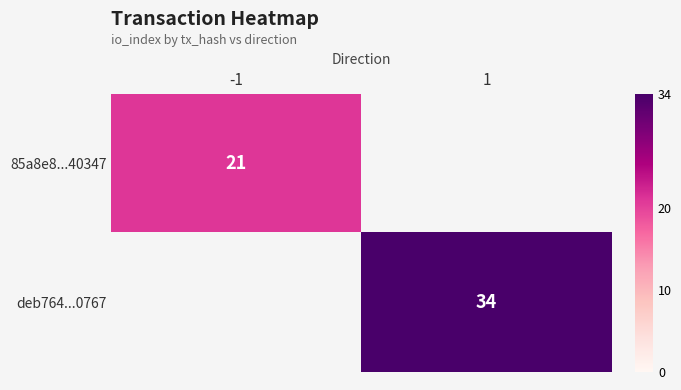

Is it true that deb764...0767 equals 34 at 1?

True